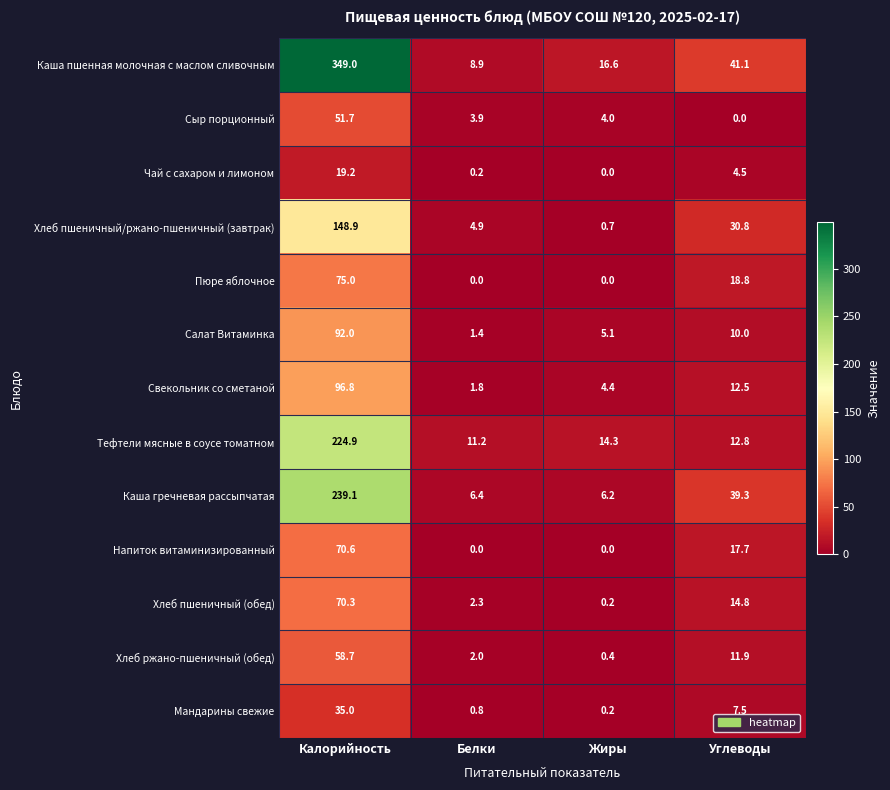

How many distinct data groups are displayed?

13